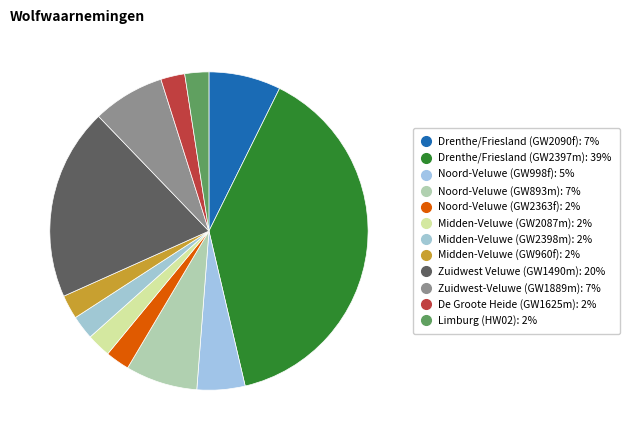

What percentage do Zuidwest-Veluwe (GW1889m) and Noord-Veluwe (GW998f) together represent?

12.2%